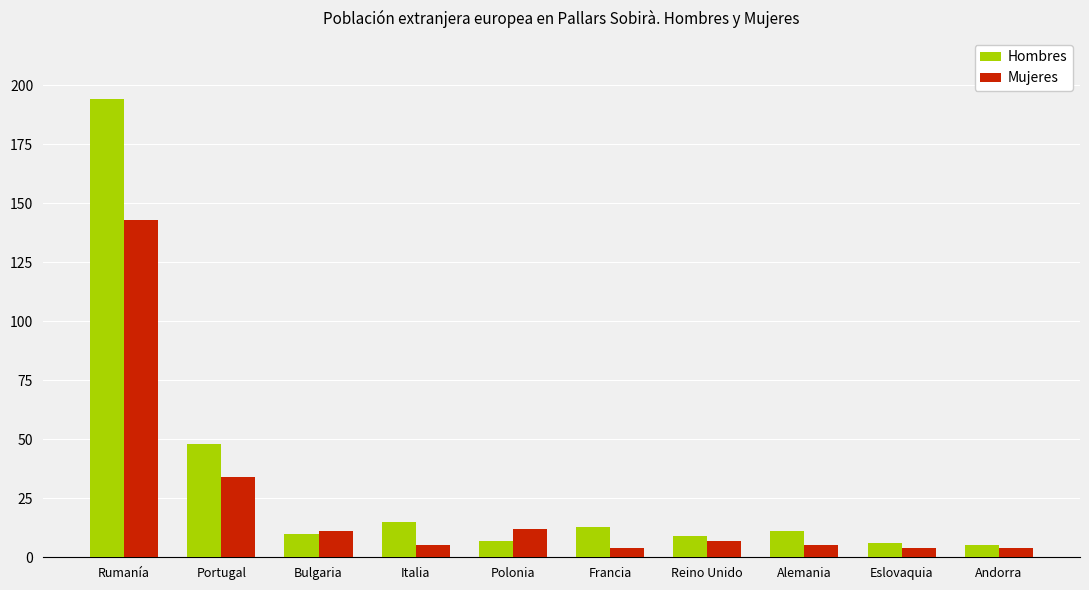

Is it true that Hombres equals 22 at Italia?

False